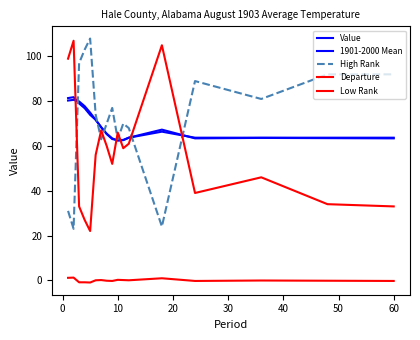

How many lines are shown in the chart?

5